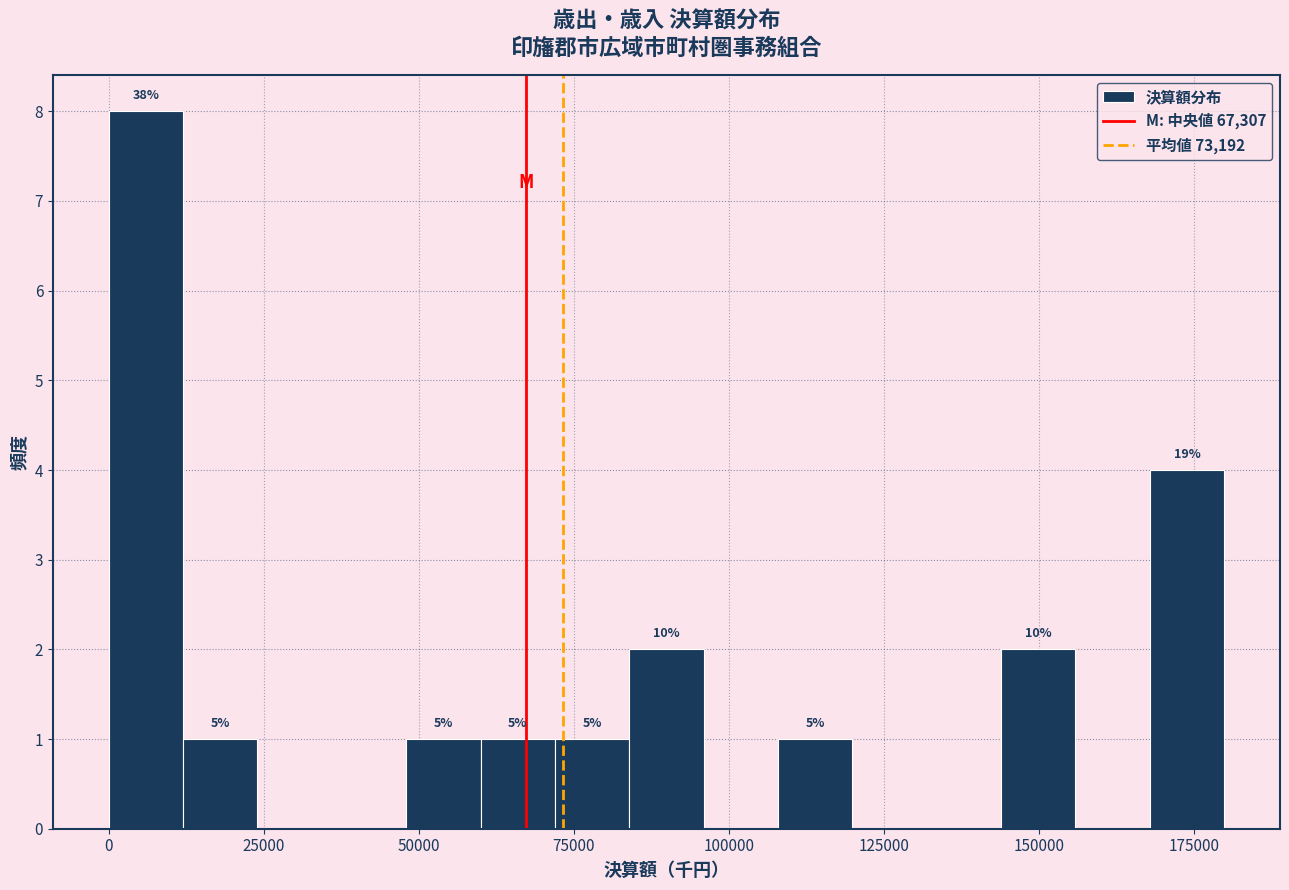

Read against the x-axis, roughly where is the centre of the tallest bar?

5000